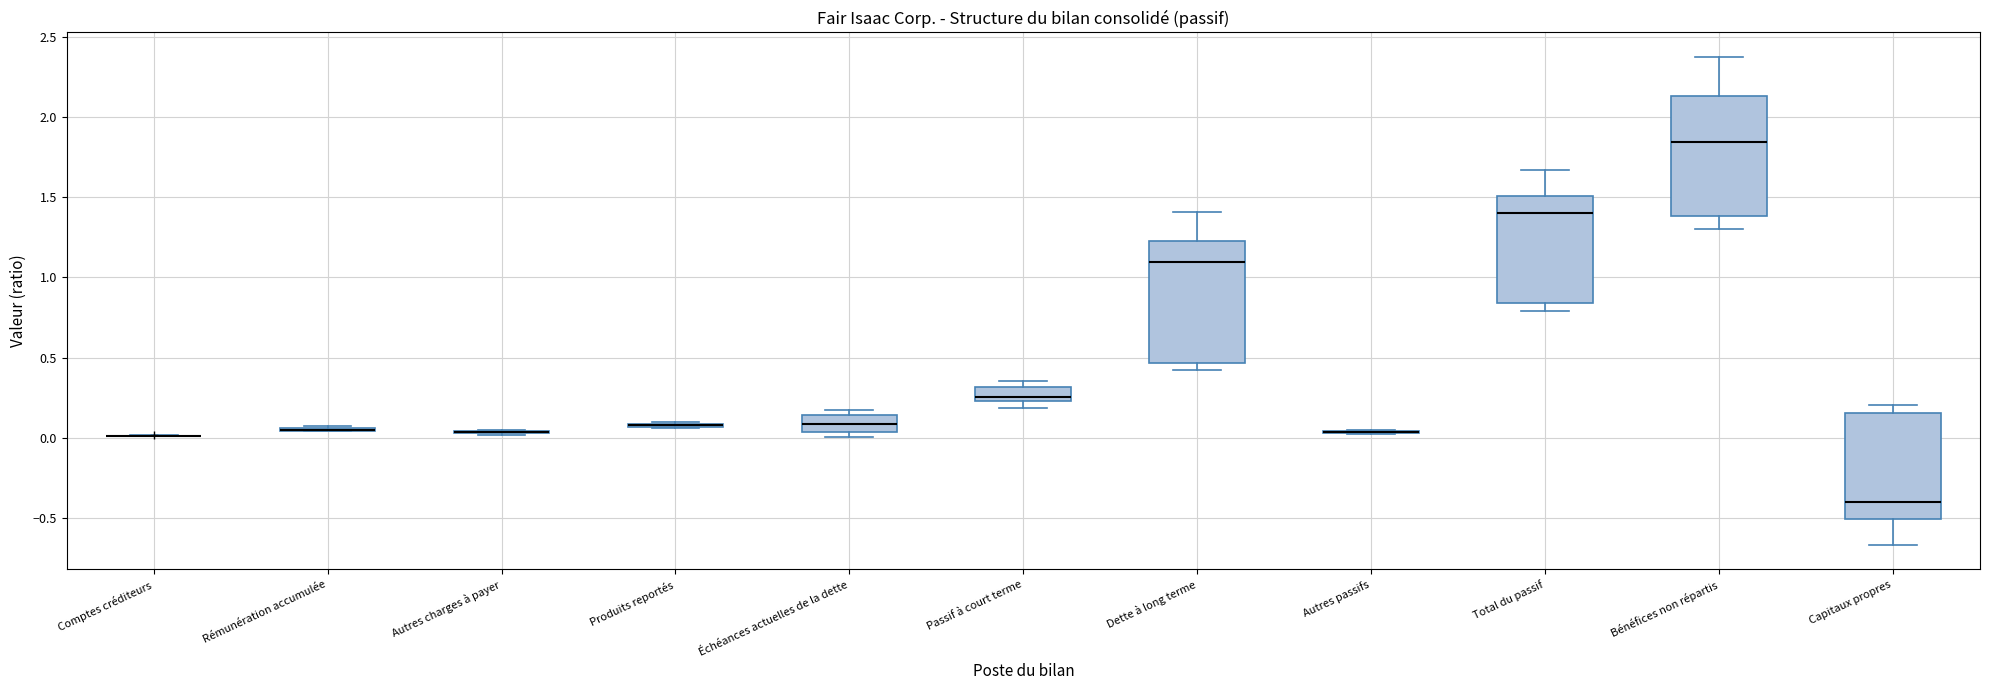

Reading left to right, transcribe this box plot: for each box, give where its median line is, the range the box spans, and where its two whiskers end, as read against the y-axis. The values are not printed on the chart, so give them approximately, as read against the axis.

Comptes créditeurs: box collapsed to a line at 0.00, whiskers 0.00 to 0.00
Rémunération accumulée: box collapsed to a line at 0.05, whiskers 0.05 to 0.05
Autres charges à payer: box collapsed to a line at 0.05, whiskers 0.00 to 0.05
Produits reportés: box collapsed to a line at 0.10, whiskers 0.05 to 0.10
Échéances actuelles de la dette: median 0.10, box 0.05 to 0.15, whiskers 0.00 to 0.15 (just above the box's upper edge)
Passif à court terme: median 0.25 (just above the box's lower edge), box 0.25 to 0.30, whiskers 0.20 to 0.35
Dette à long terme: median 1.10, box 0.45 to 1.25, whiskers 0.40 to 1.40
Autres passifs: box collapsed to a line at 0.05, whiskers 0.05 to 0.05
Total du passif: median 1.40, box 0.85 to 1.50, whiskers 0.80 to 1.65
Bénéfices non répartis: median 1.85, box 1.40 to 2.15, whiskers 1.30 to 2.40
Capitaux propres: median -0.40, box -0.50 to 0.15, whiskers -0.65 to 0.20